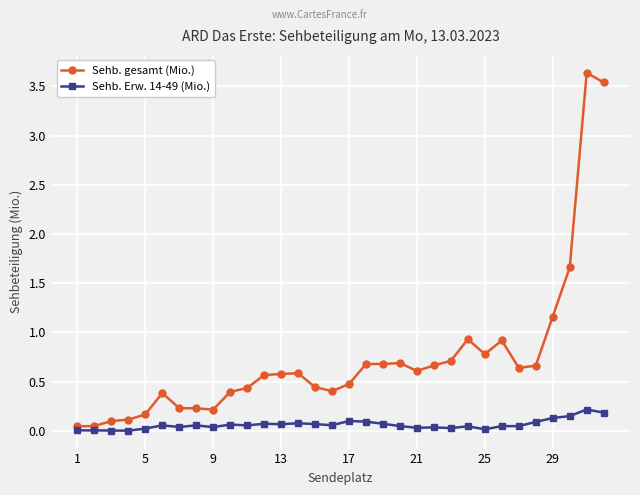

Which series has the largest range (max minus min)?

Sehb. gesamt (Mio.)